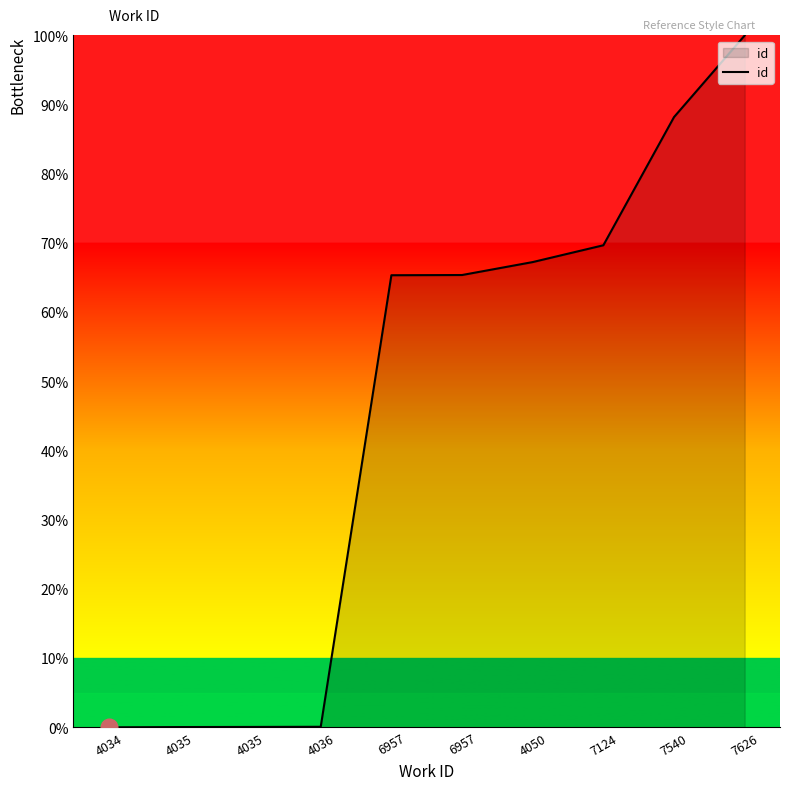

List the labels in order of value, largest first.

7626, 7540, 7124, 4050, 6957, 6957, 4036, 4035, 4035, 4034